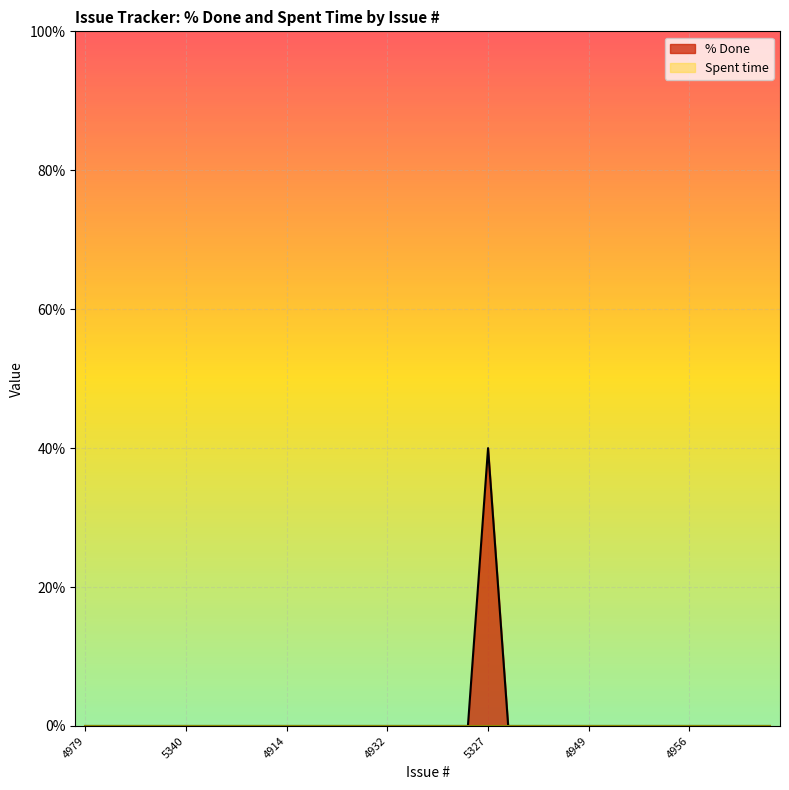

What is the label of the 9th point from the left?

4901